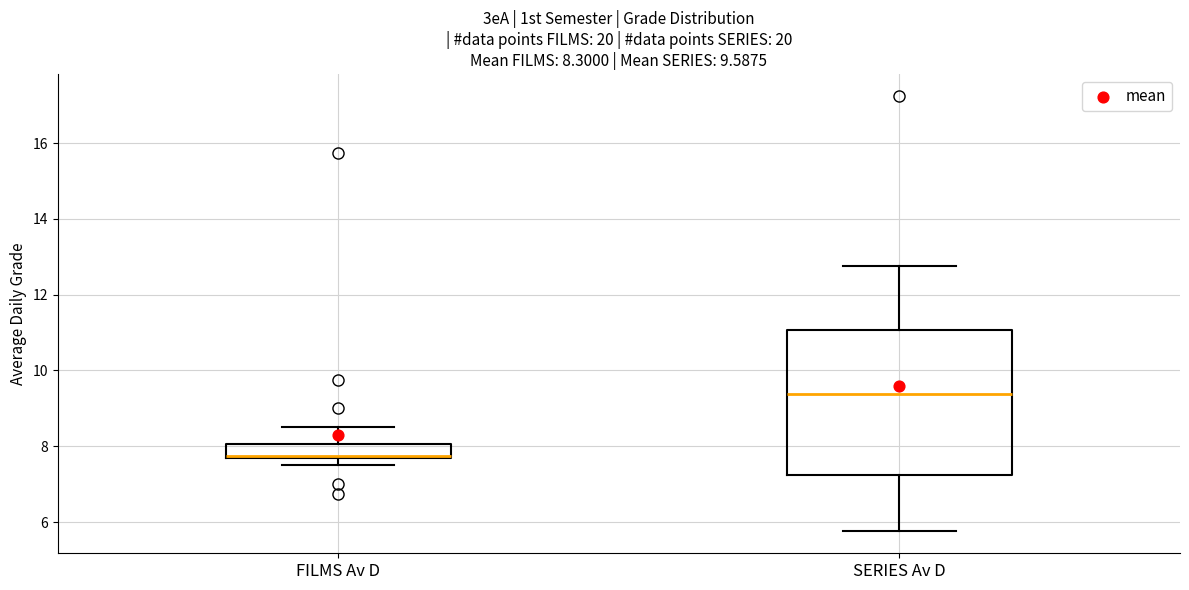

Which box is the tallest, from its lower edge to its upper edge?

SERIES Av D